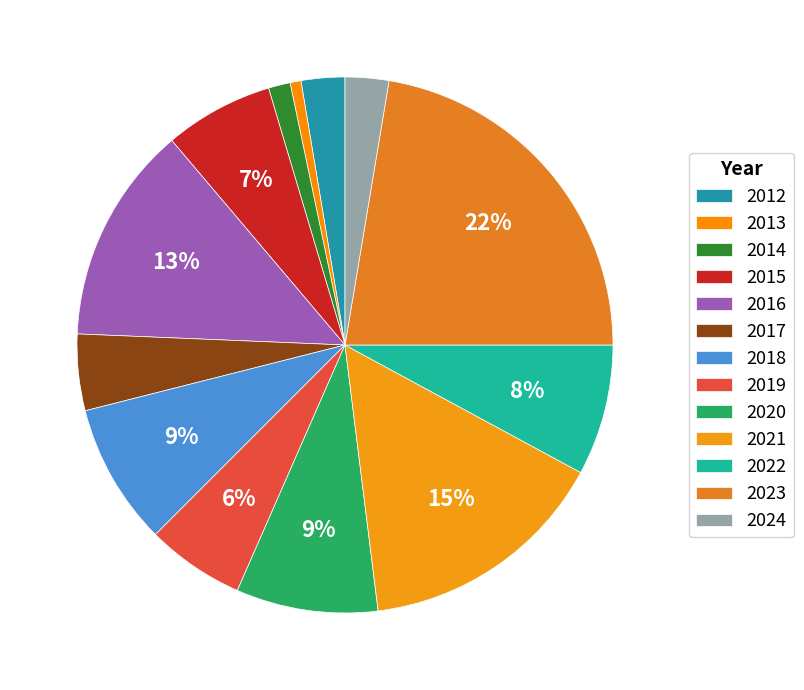

Which category has the biggest portion of the pie?

2023